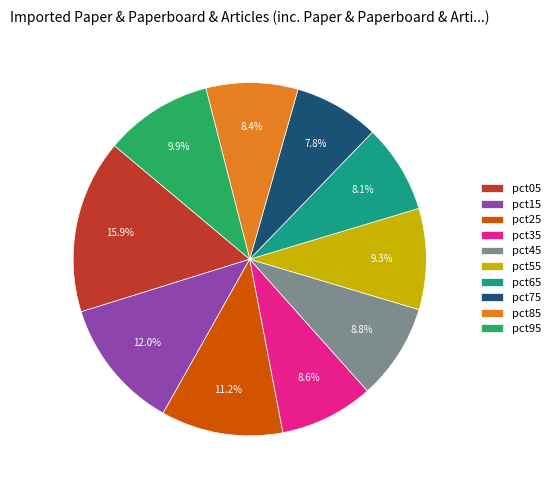

Is pct15 the majority of the pie?

No